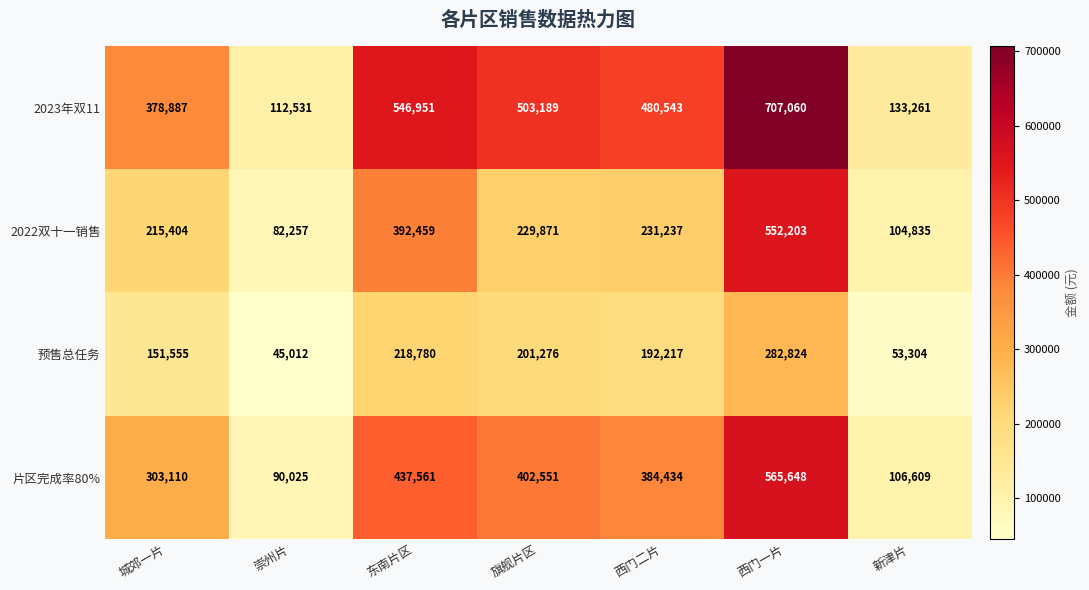

What is the difference between the 2023年双11 values at 西门一片 and 东南片区?

160109